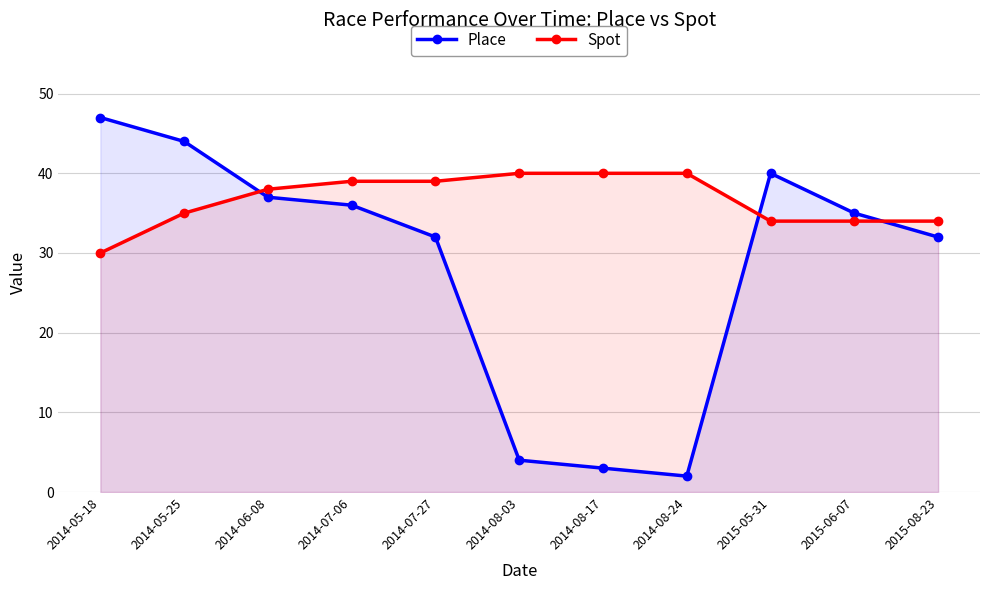

Between which two adjacent categories do Place and Spot first intersect?

2014-05-25 and 2014-06-08